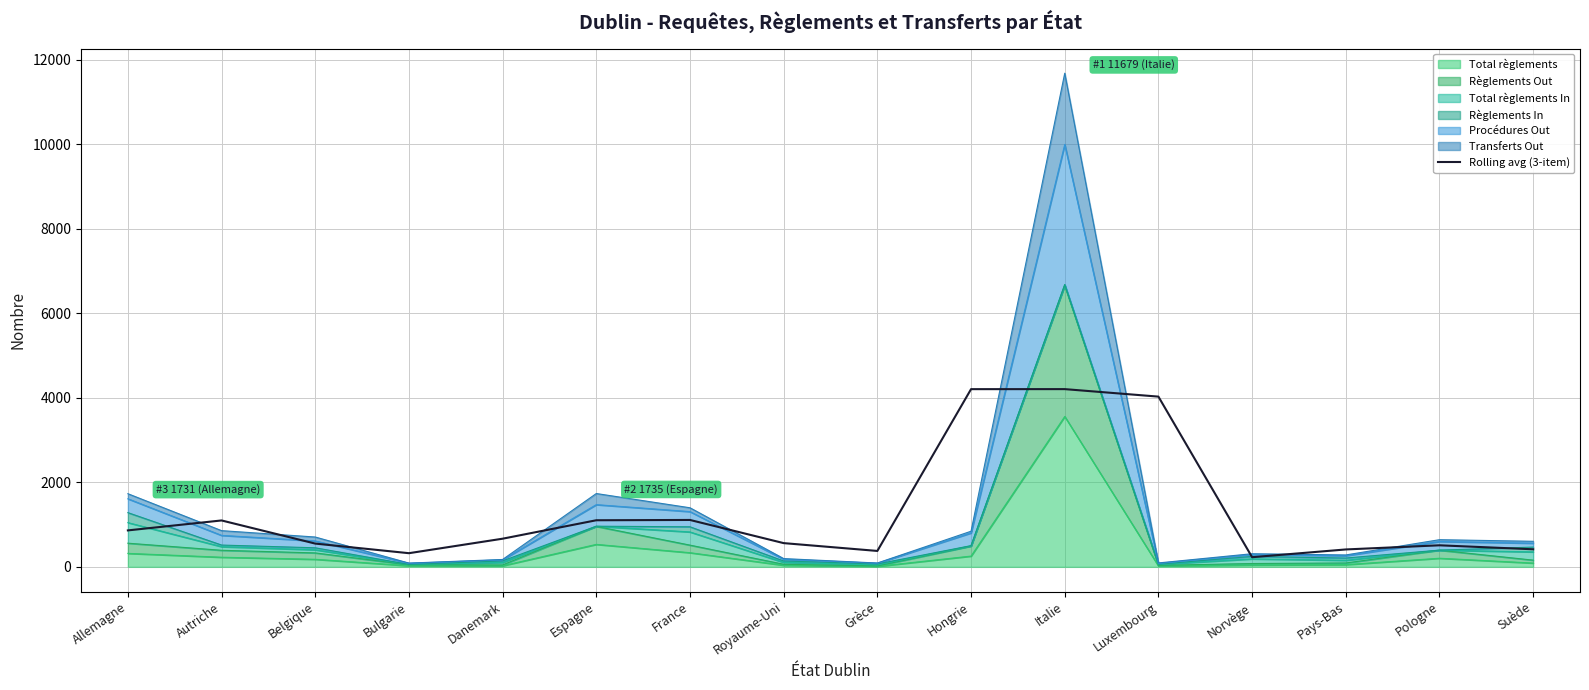

Rank the categories by value from lowest to highest.

Norvège, Bulgarie, Grèce, Pays-Bas, Suède, Pologne, Belgique, Royaume-Uni, Danemark, Allemagne, Autriche, Espagne, France, Luxembourg, Hongrie, Italie